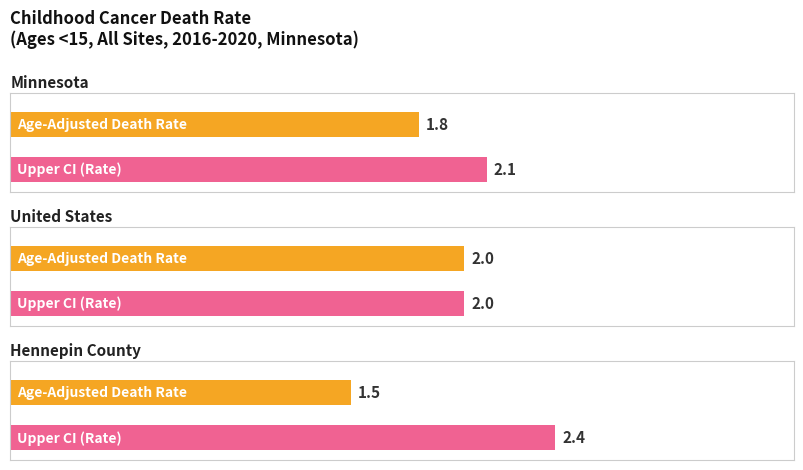

Rank the categories by value from highest to lowest.

United States, Minnesota, Hennepin County